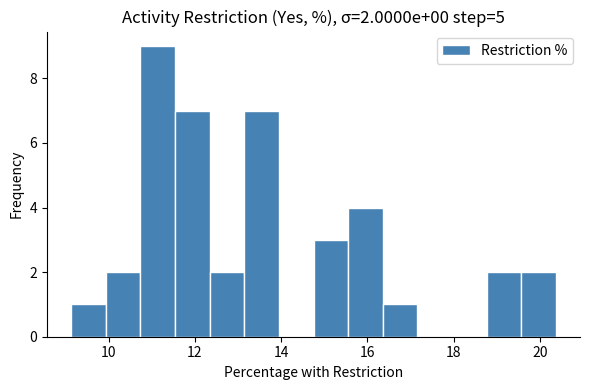

Which range on the x-axis has the tallest bar?

10.8 to 11.6